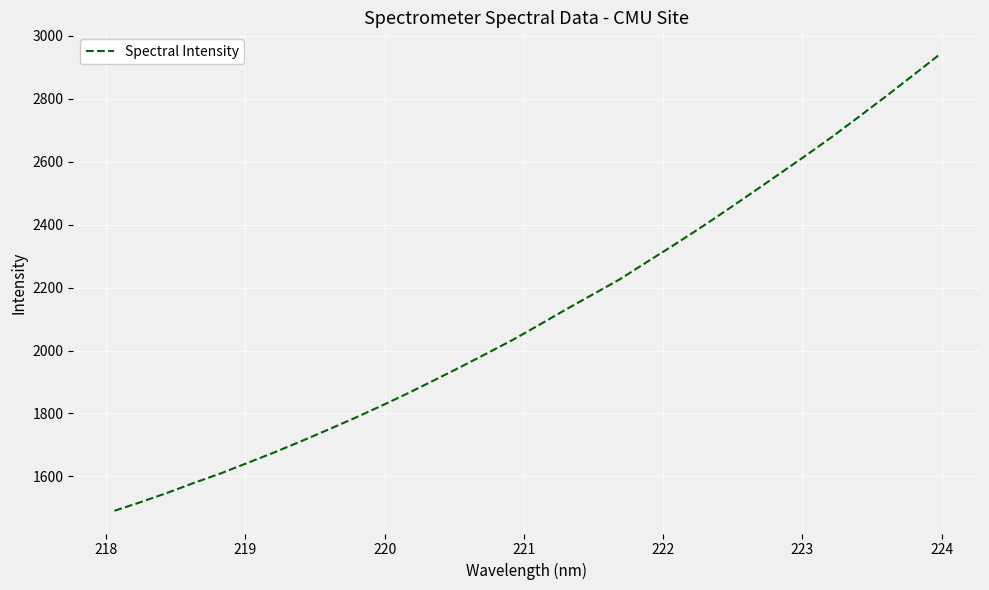

What is the maximum value shown in the chart?

2939.0